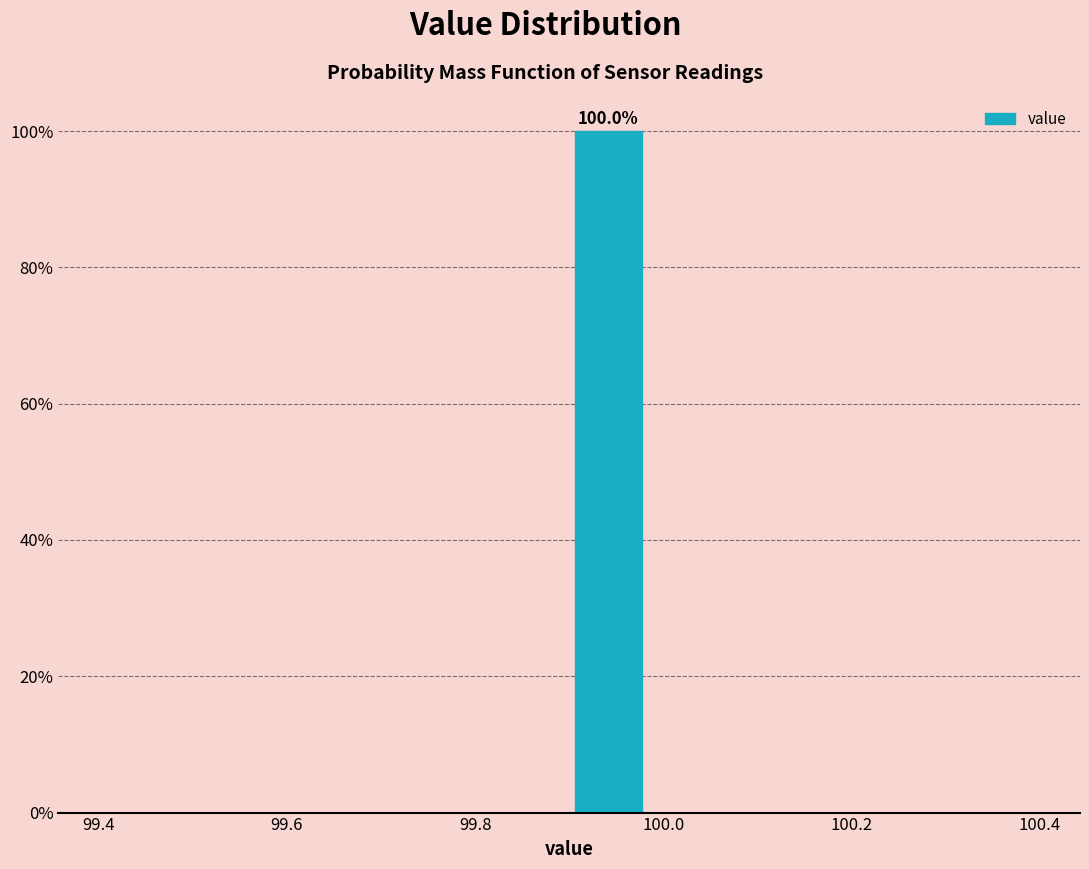

Over which range of the x-axis is the bar tallest?

99.90 to 99.98